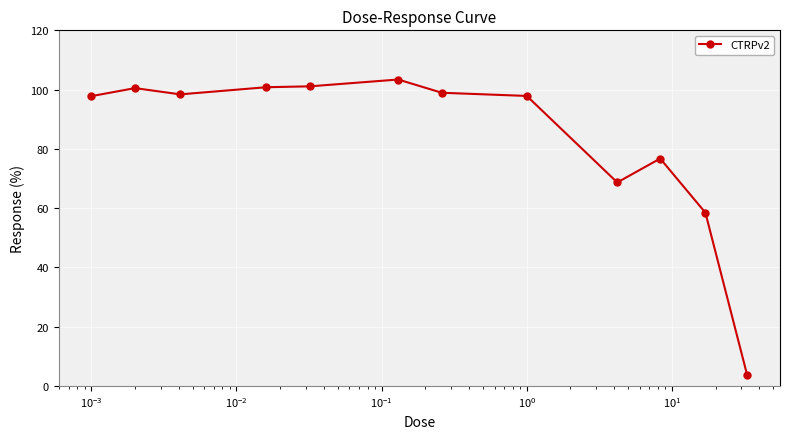

True or false: there are more than 0 points higher than both neighbors.

True